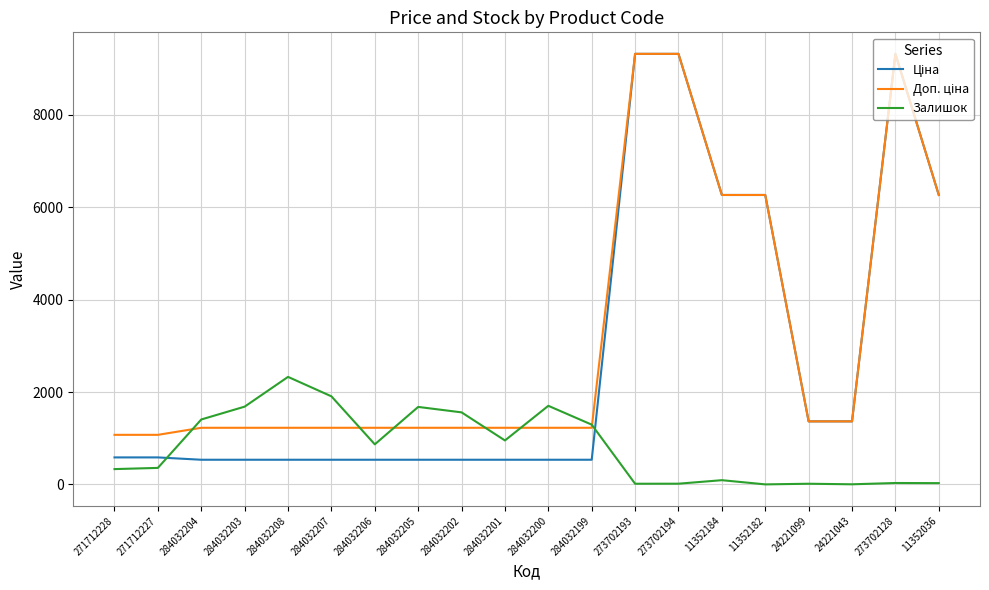

The Залишок series shows 93.0 at 11352184. True or false?

True